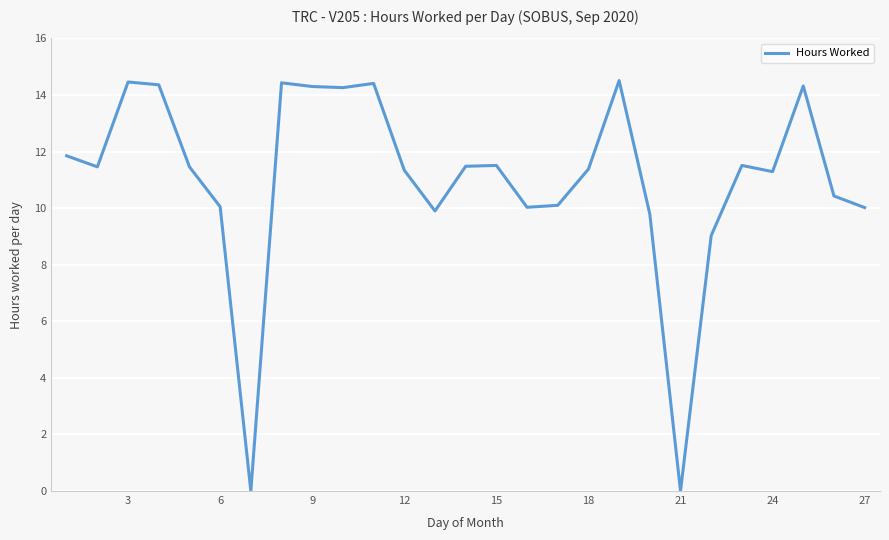

What is the maximum value shown in the chart?

14.5